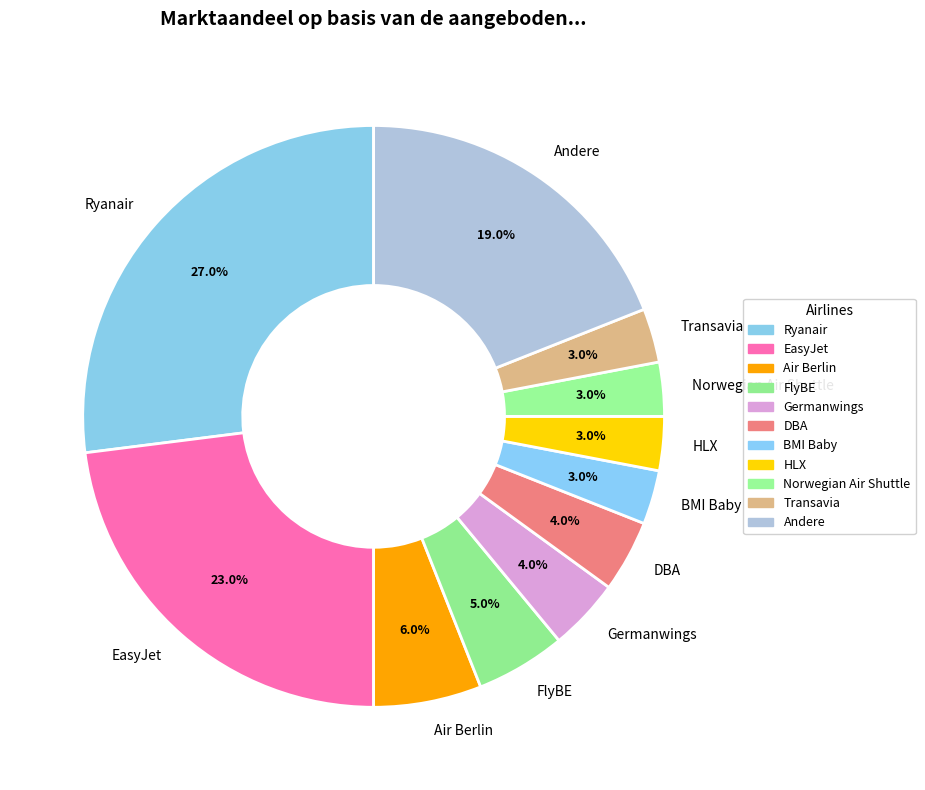

How many segments does this pie chart have?

11